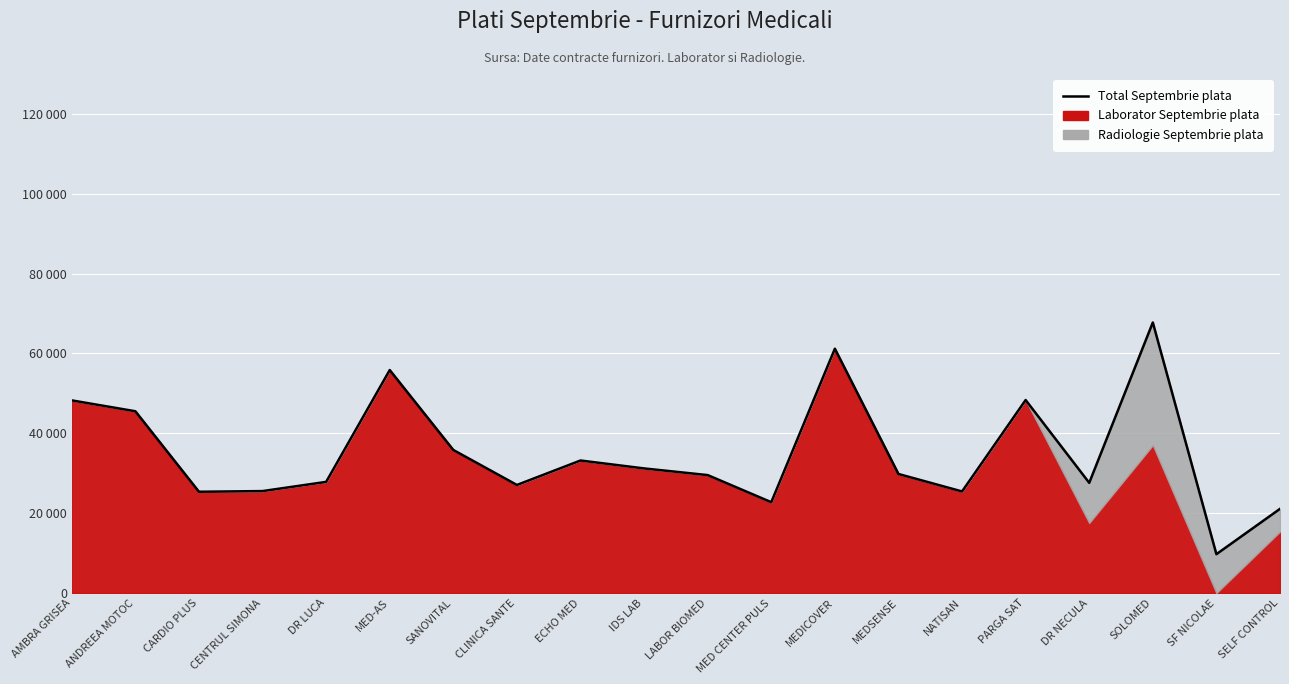

Rank the categories by value from lowest to highest.

SF NICOLAE, SELF CONTROL, MED CENTER PULS, CARDIO PLUS, NATISAN, CENTRUL SIMONA, CLINICA SANTE, DR NECULA, DR LUCA, LABOR BIOMED, MEDSENSE, IDS LAB, ECHO MED, SANOVITAL, ANDREEA MOTOC, AMBRA GRISEA, PARGA SAT, MED-AS, MEDICOVER, SOLOMED